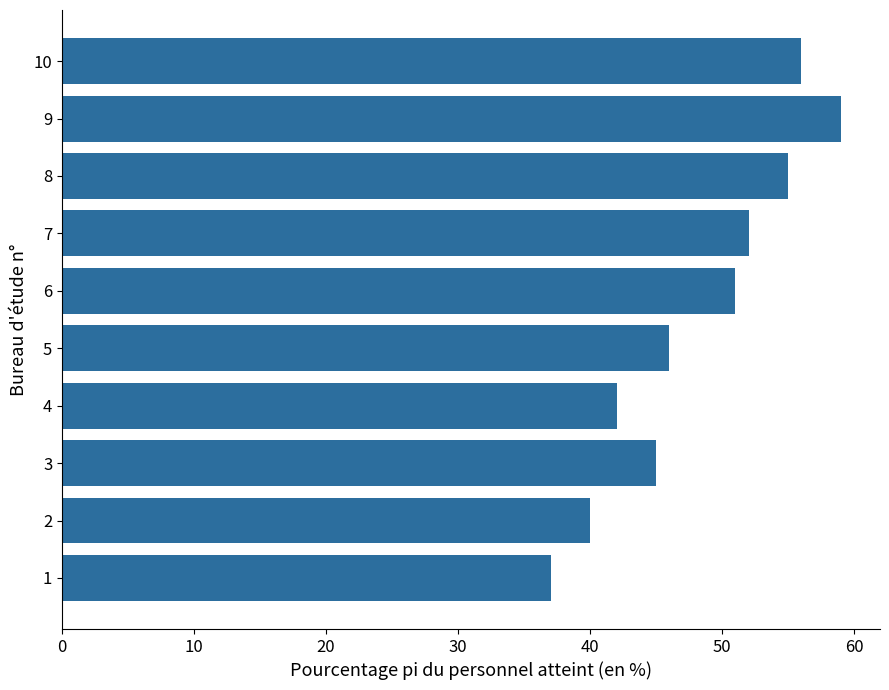

List the labels in order of value, largest first.

9, 10, 8, 7, 6, 5, 3, 4, 2, 1